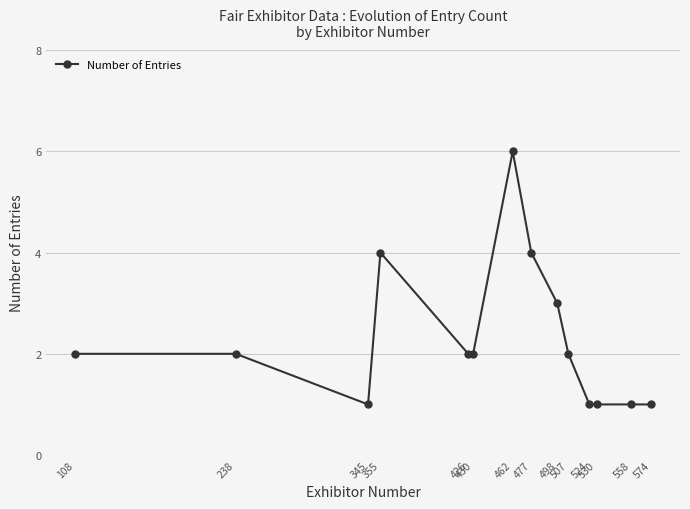

Which has a higher value, 355 or 462?

462